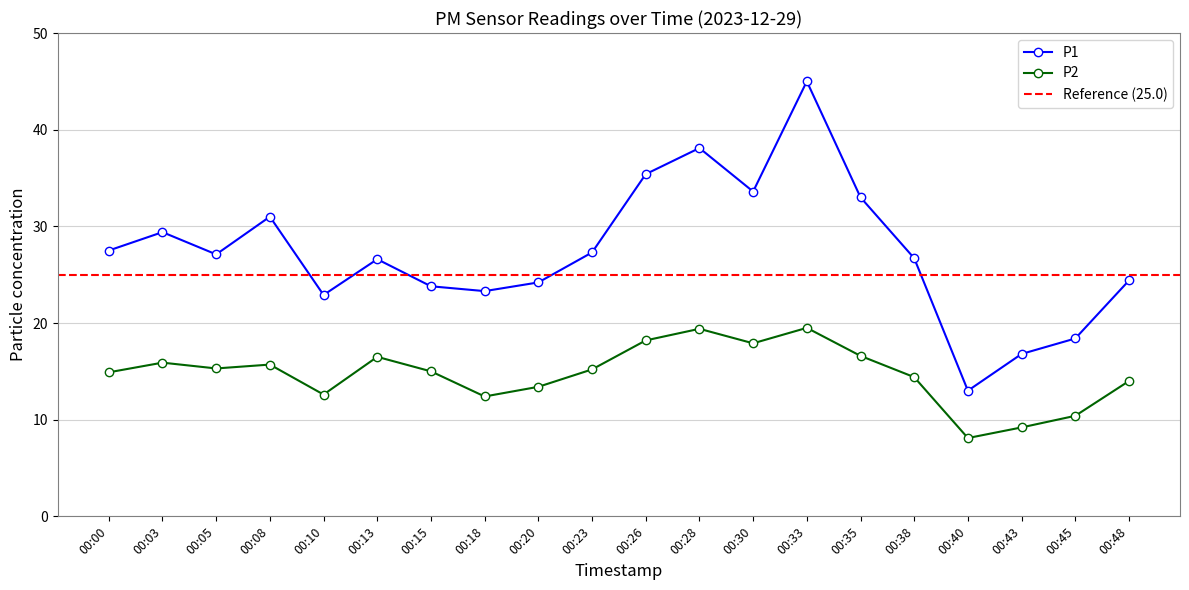

What is the minimum value shown in the chart?

8.1